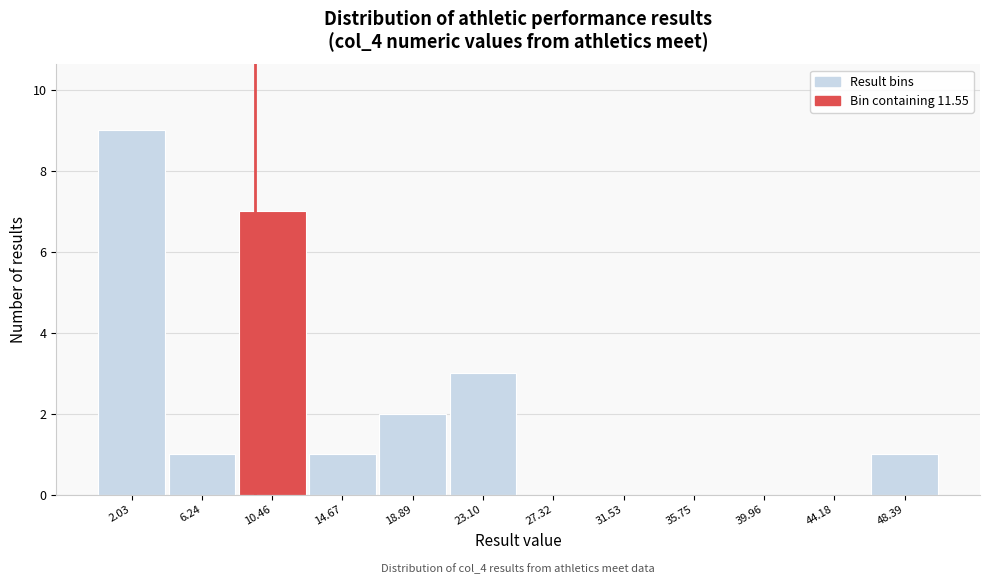

Reading left to right, what are all the values shown in this chart?

2.03=9	6.24=1	10.46=7	14.67=1	18.89=2	23.10=3	27.32=0	31.53=0	35.75=0	39.96=0	44.18=0	48.39=1